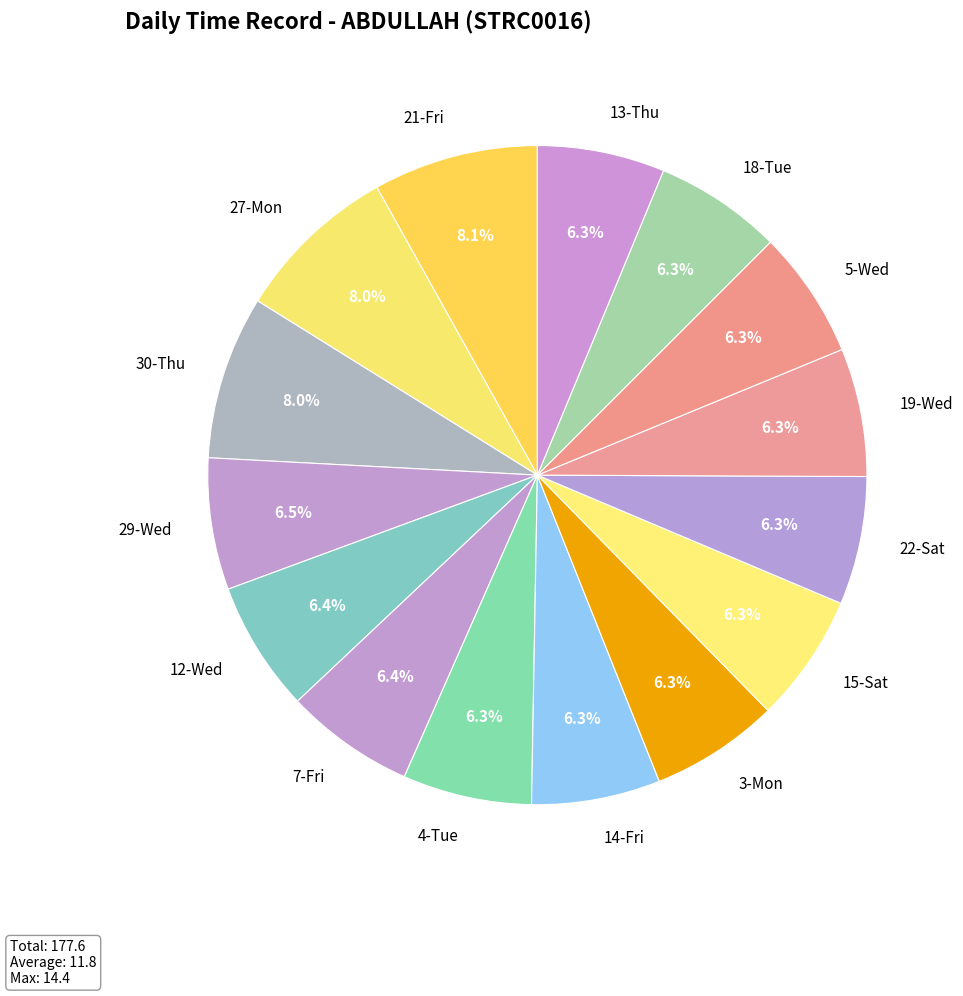

How many segments does this pie chart have?

15